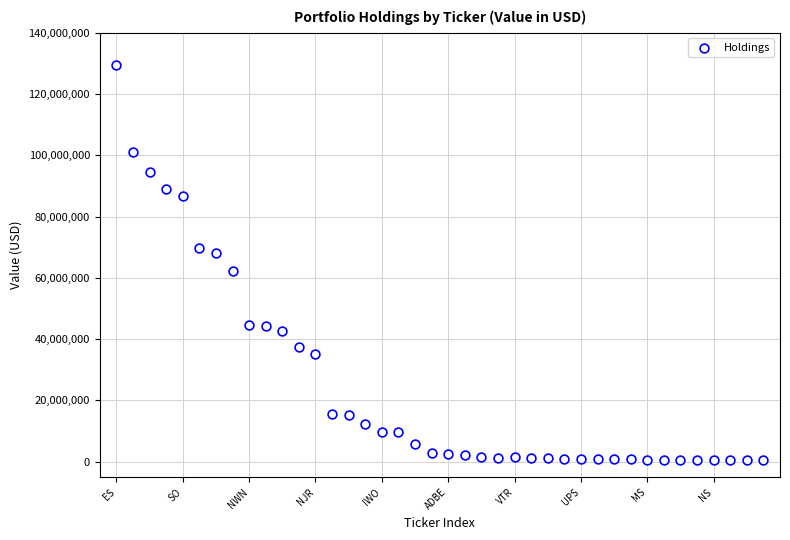

What is the range of X values (max minus min)?

39